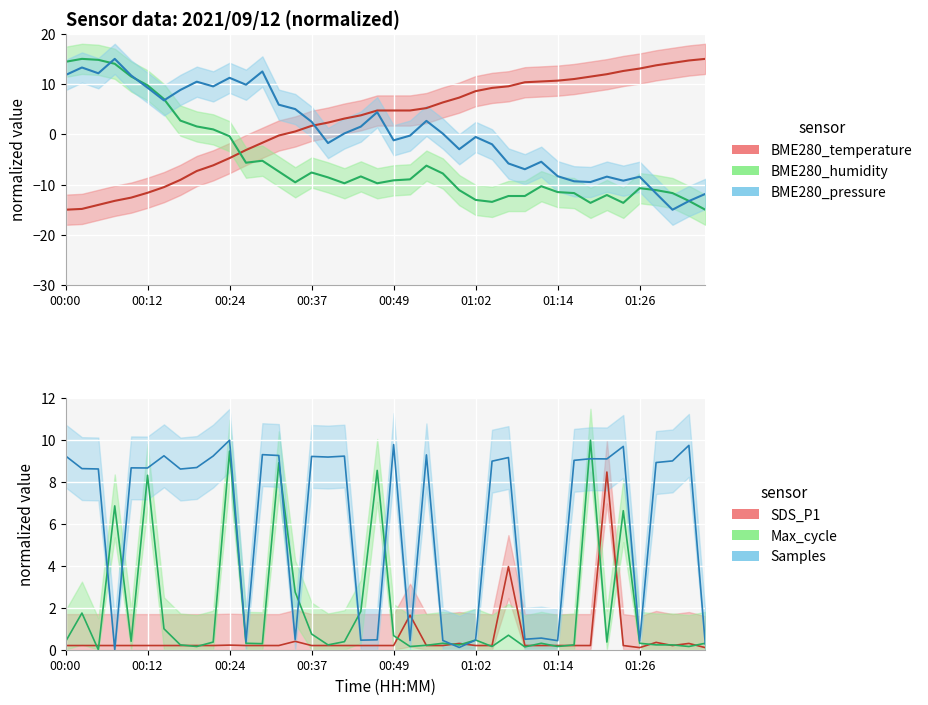

What are all the series names shown in the legend?

BME280_temperature, BME280_humidity, BME280_pressure, SDS_P1, Max_cycle, Samples